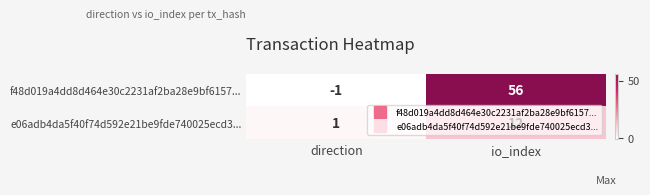

Which category has the lowest value in the e06adb4da5f40f74d592e21be9fde740025ecd3... series?

direction